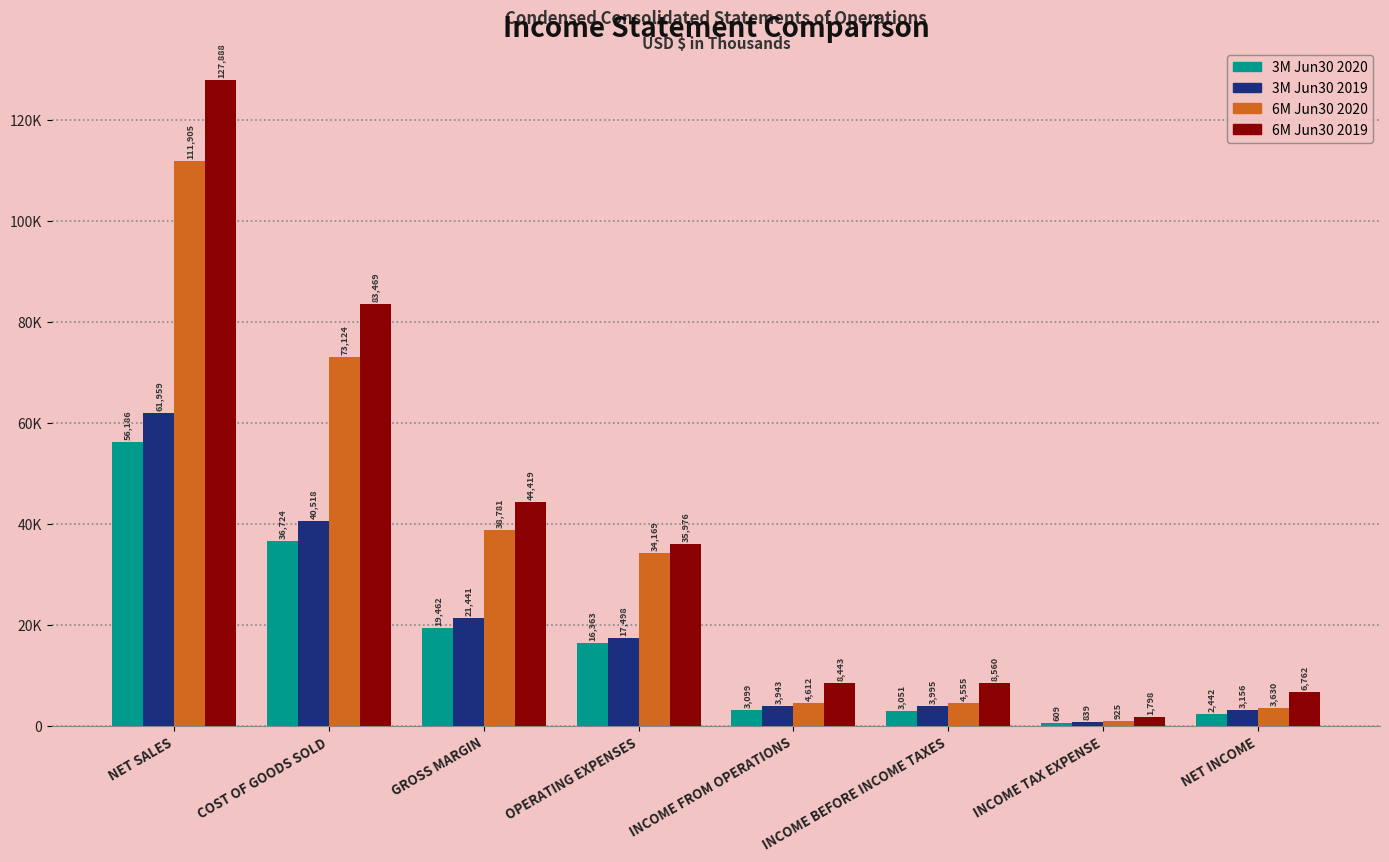

What is the label of the 4th bar from the right?

INCOME FROM OPERATIONS